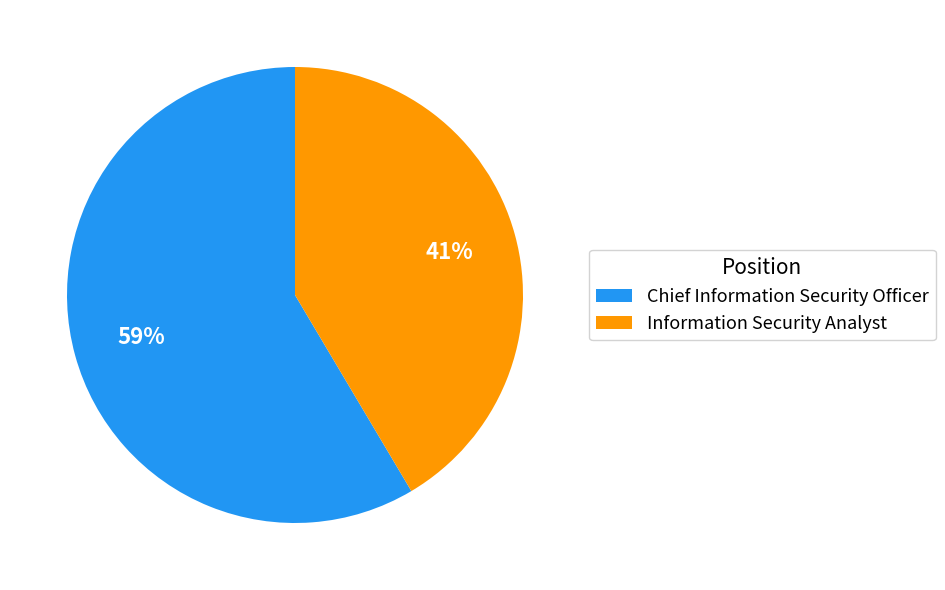

Which category has the biggest portion of the pie?

Chief Information Security Officer